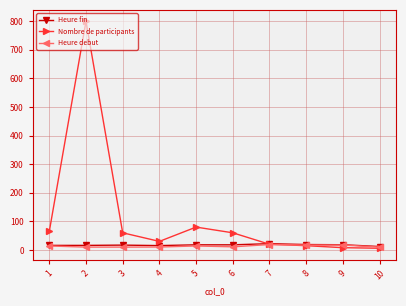

Where is the first local minimum for Nombre de participants?

4